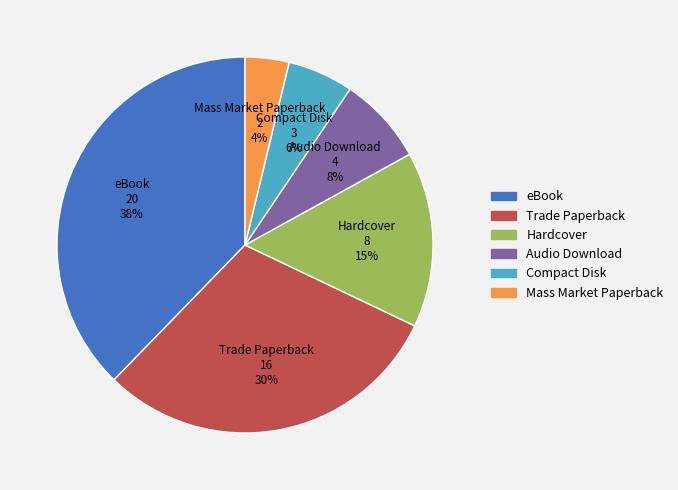

Which has a higher value, Hardcover or Compact Disk?

Hardcover